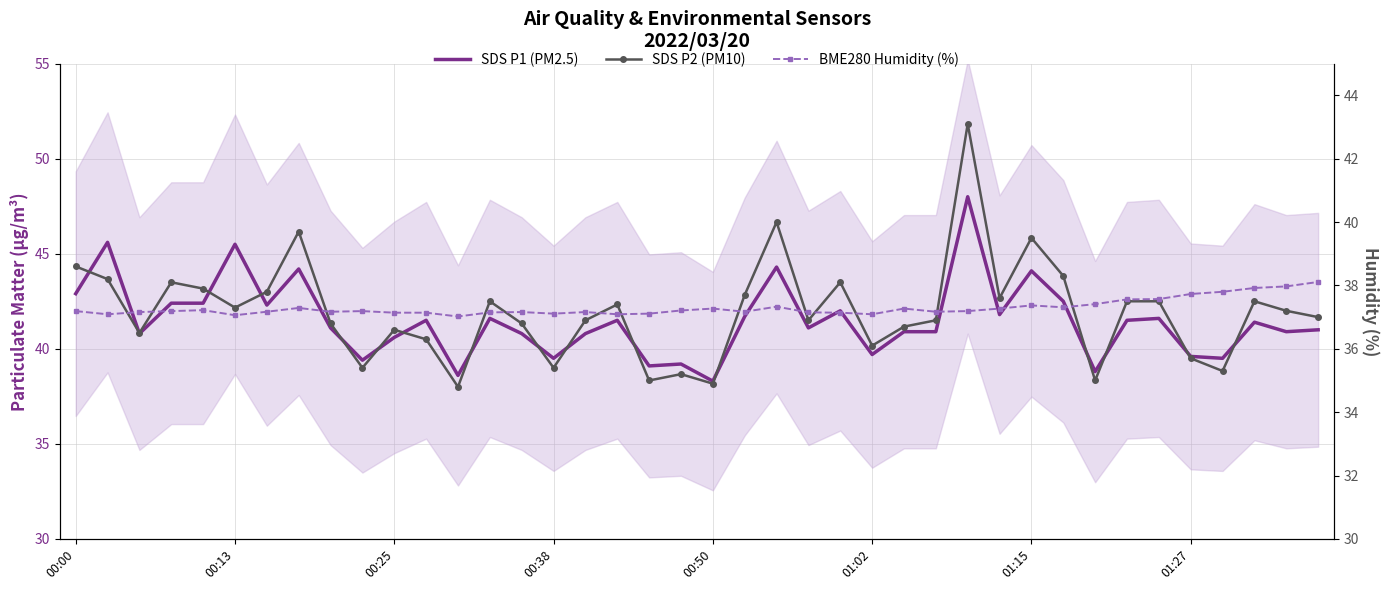

At 37, list the series in order from smallest to largest.

SDS P2 (PM10), BME280 Humidity (%), SDS P1 (PM2.5)